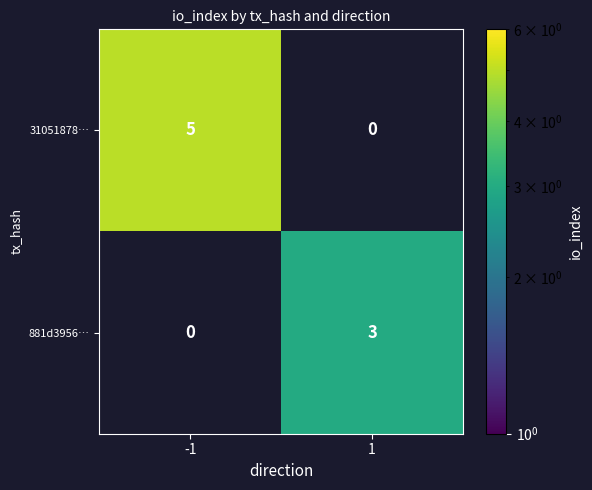

Is it true that 881d3956… equals 3 at 1?

True